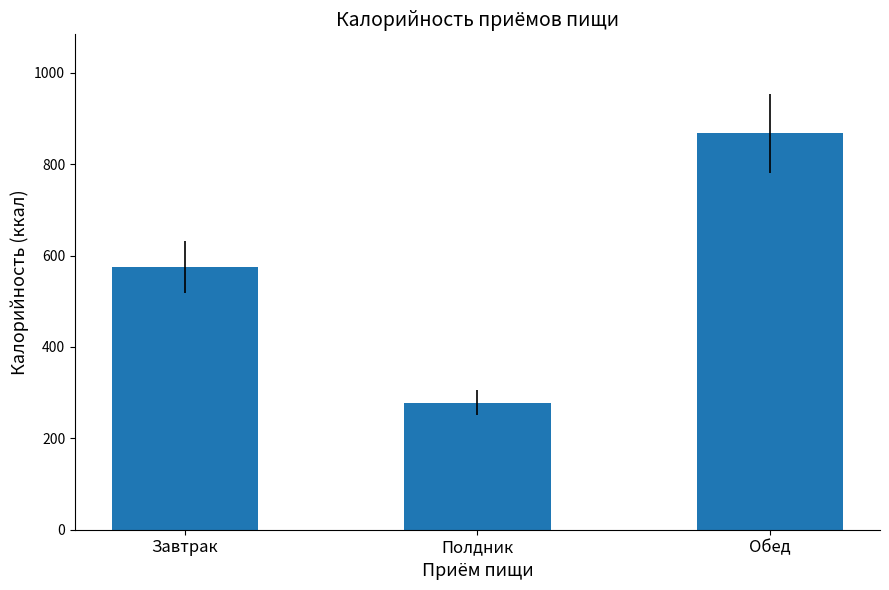

At which category does the chart reach its peak across all series?

Обед